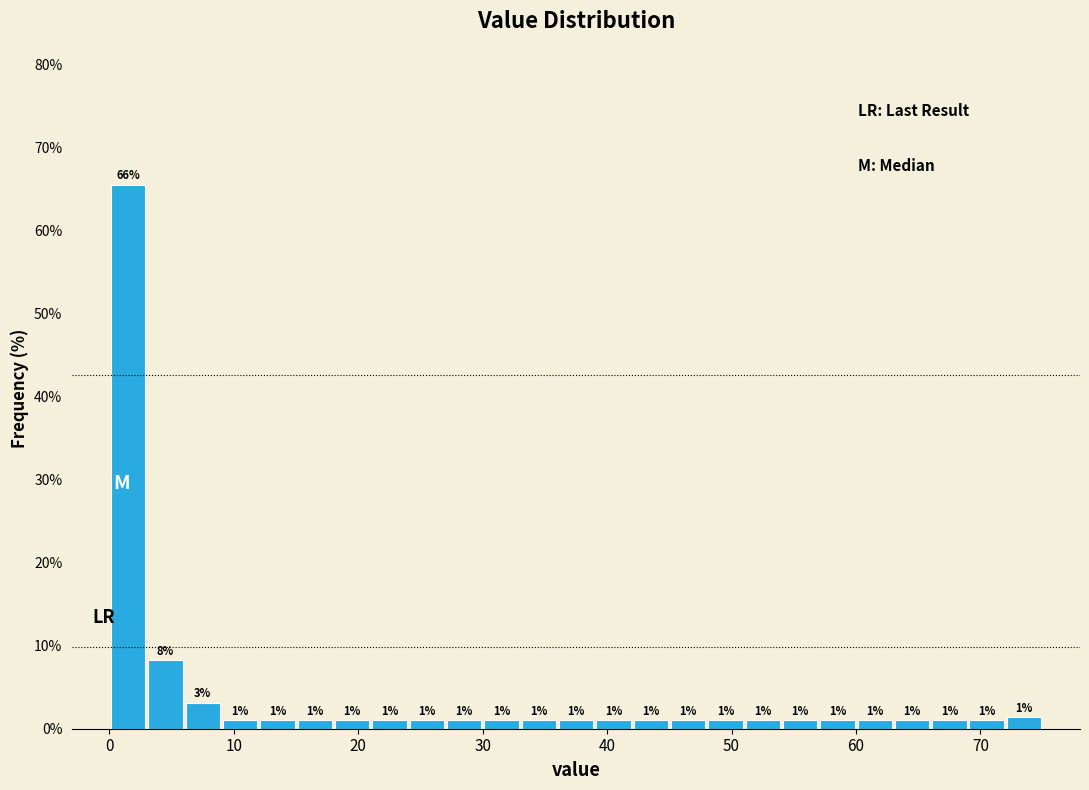

Read against the x-axis, roughly where is the centre of the tallest bar?

2